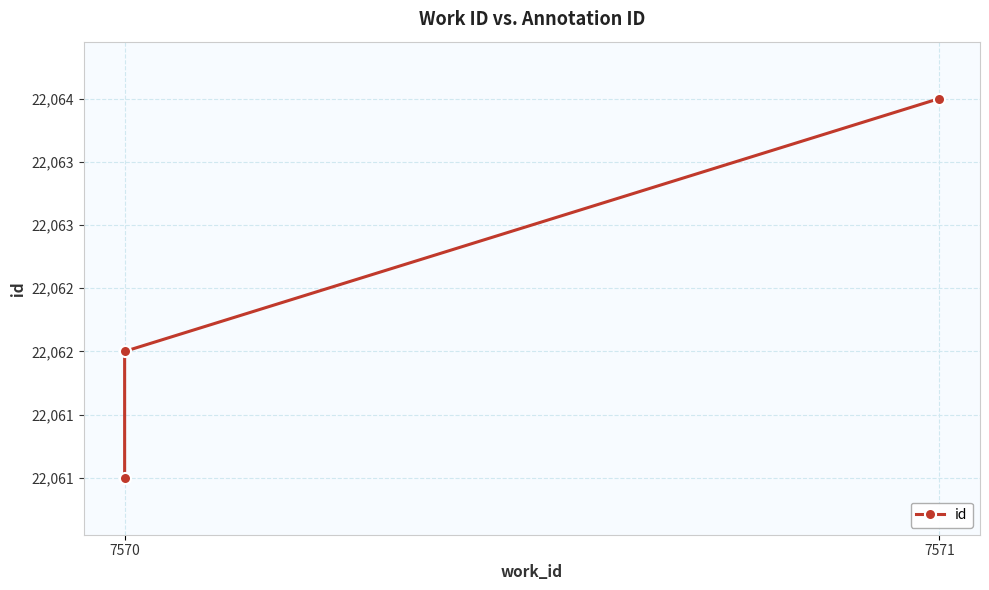

What position from the left is 2?

3